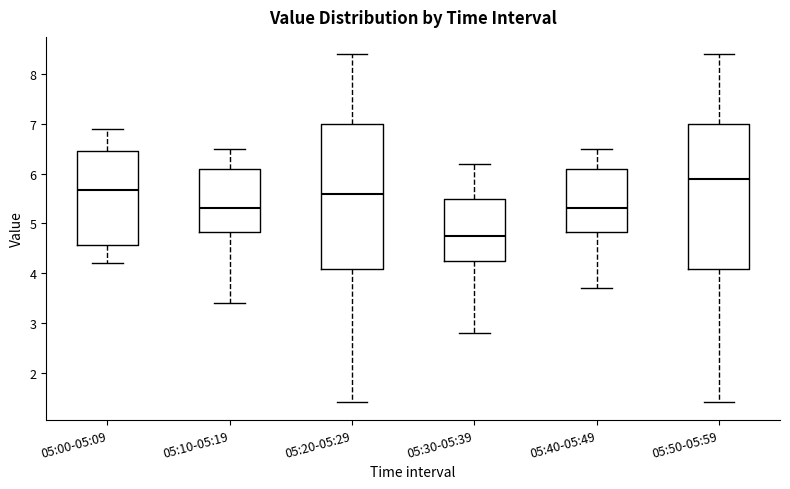

Where is the lower edge of the box for 05:20-05:29 on the y-axis? The values are not printed on the chart, so give them approximately, as read against the axis.

4.1